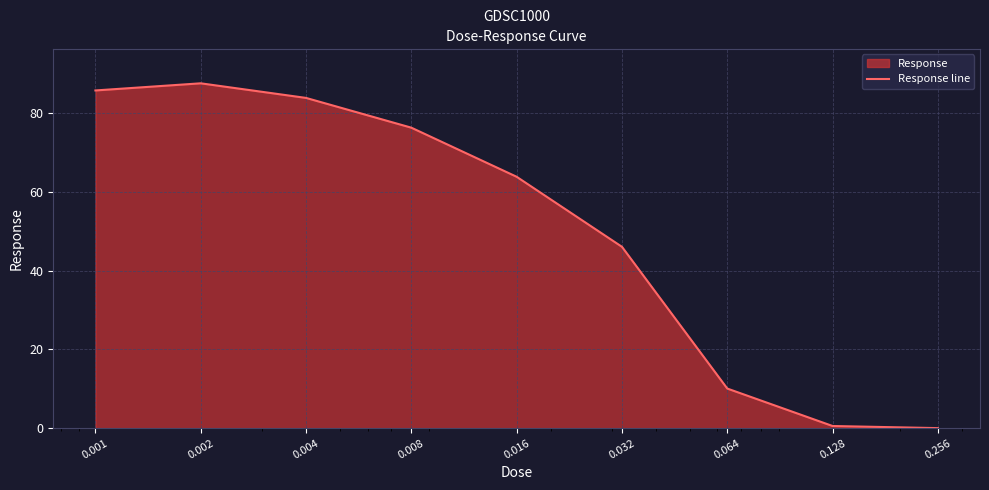

What is the average value?

50.4